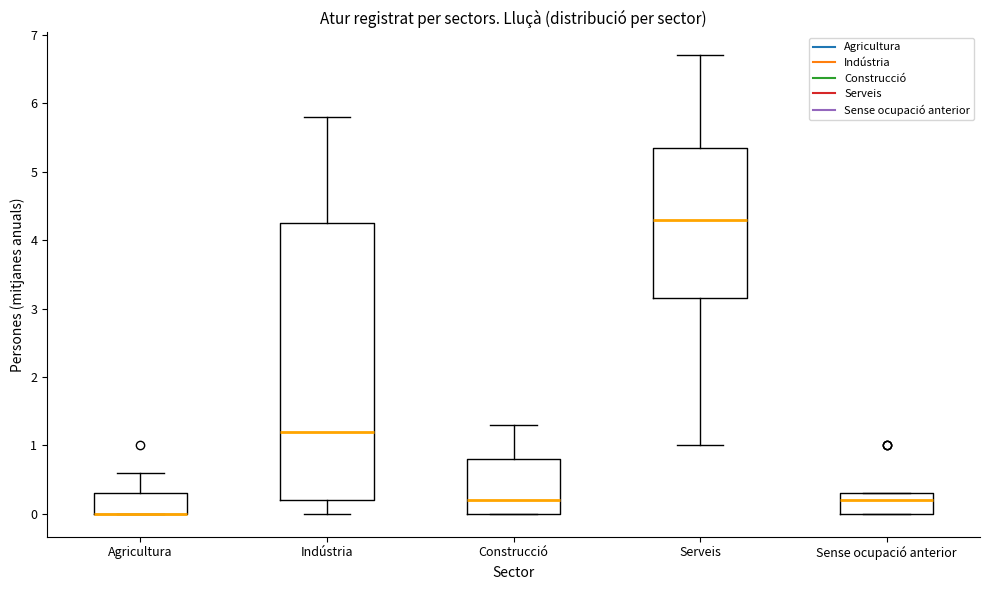

Reading left to right, read every box against the y-axis: the position of its median line, the range the box covers, and the ends of its whiskers. The values are not printed on the chart, so give them approximately, as read against the axis.

Agricultura: median 0.0 (drawn on the box's lower edge), box 0.0 to 0.3, whiskers 0.0 to 0.6
Indústria: median 1.2, box 0.2 to 4.3, whiskers 0.0 to 5.8
Construcció: median 0.2, box 0.0 to 0.8, whiskers 0.0 to 1.3
Serveis: median 4.3, box 3.2 to 5.4, whiskers 1.0 to 6.7
Sense ocupació anterior: median 0.2, box 0.0 to 0.3, whiskers 0.0 to 0.3